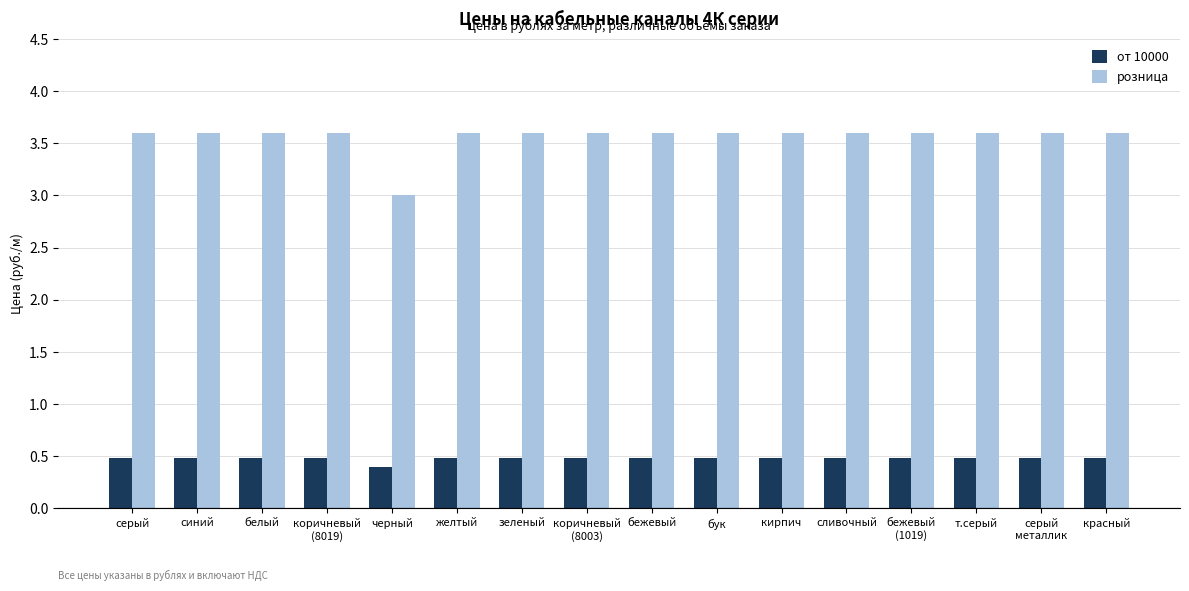

Which series has the widest spread of values?

розница